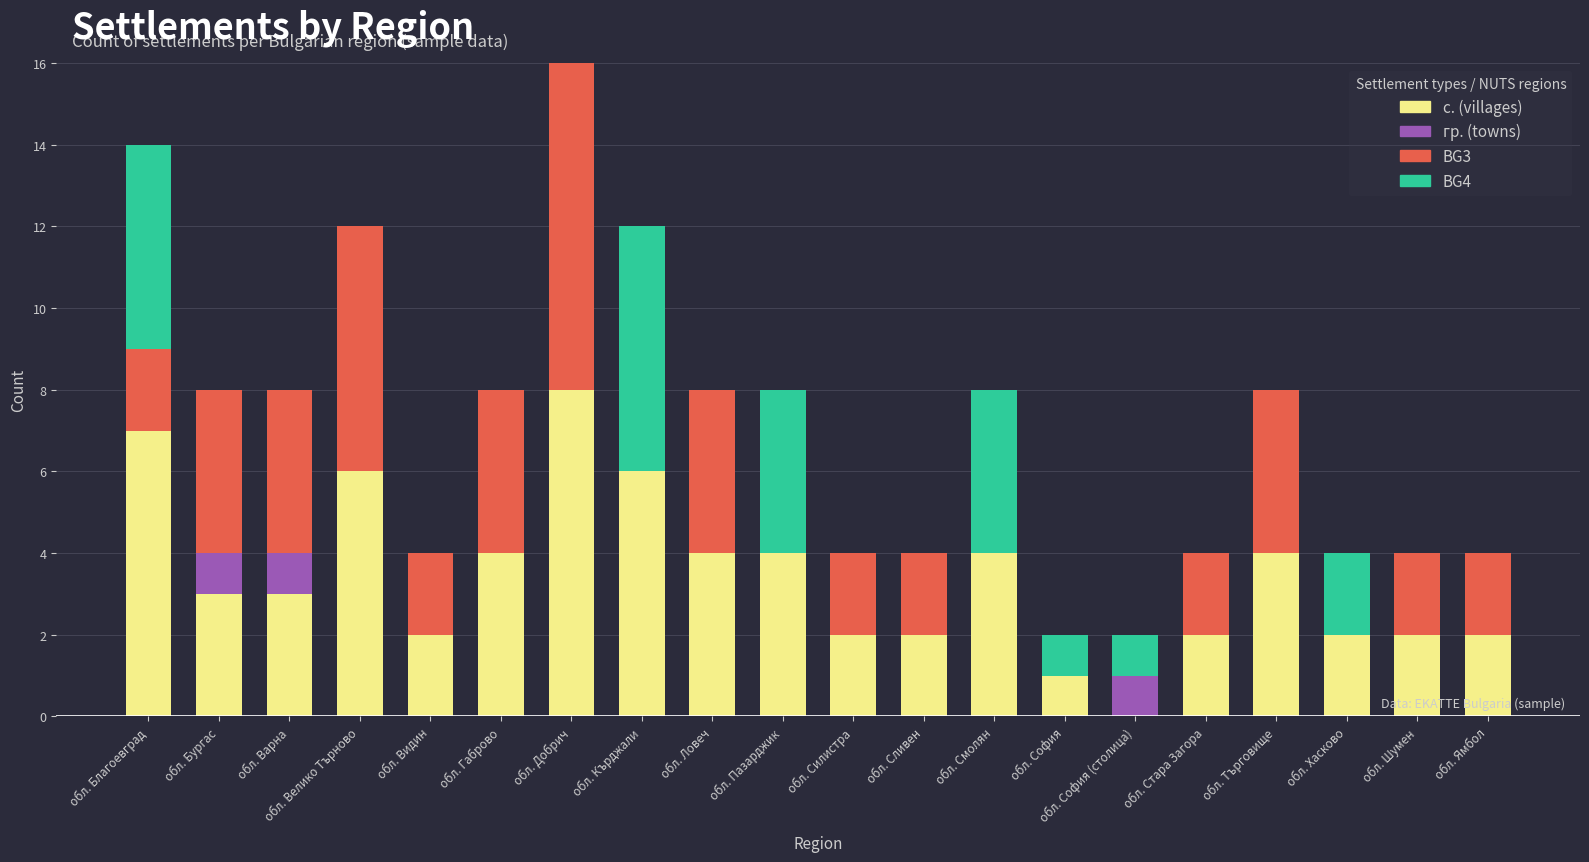

What is the total value across all series at обл. Добрич?

16